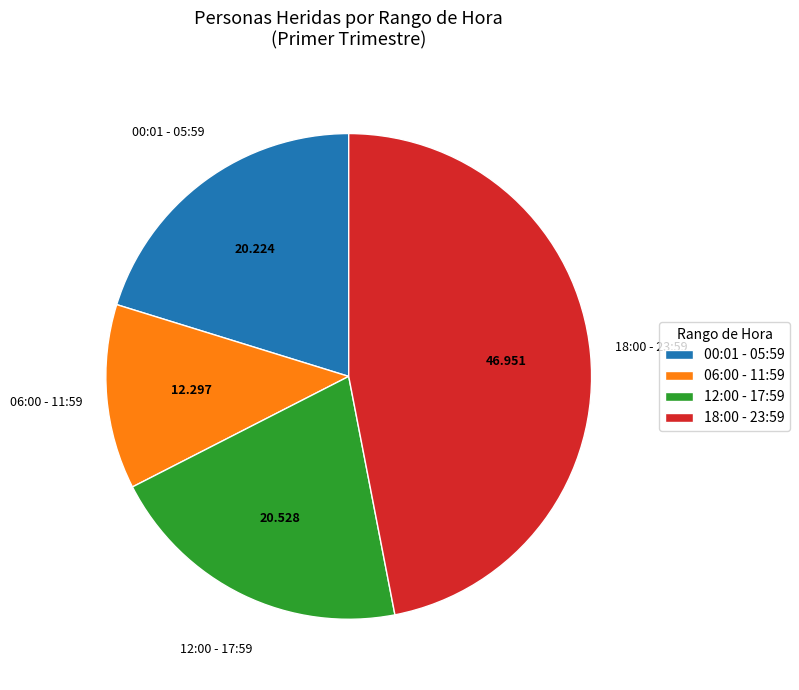

Do 18:00 - 23:59 and 06:00 - 11:59 together represent more than half of the pie?

Yes